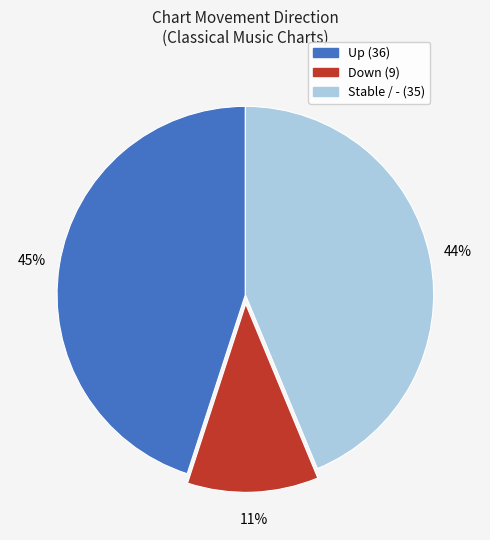

Does any single category account for the majority?

No